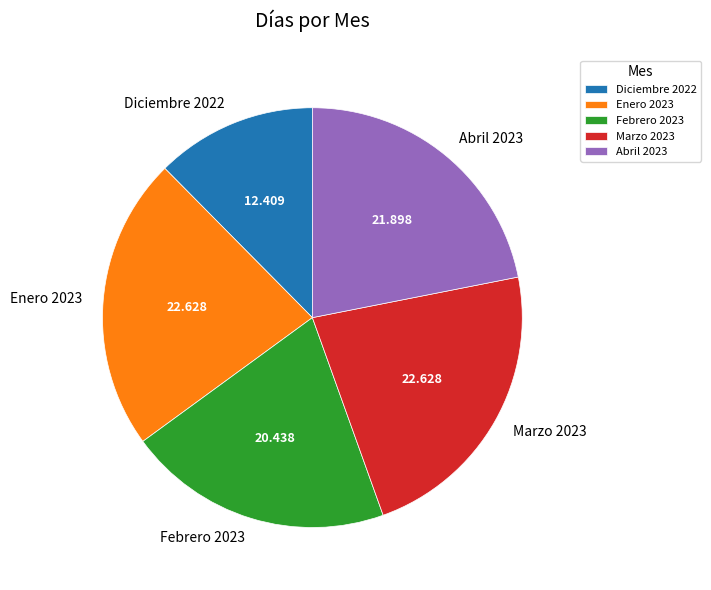

Does Enero 2023 account for over 50% of the chart?

No